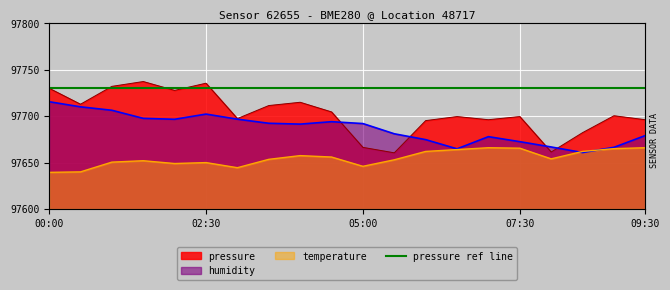

Between 09:30 and 05:30, which is larger?

09:30